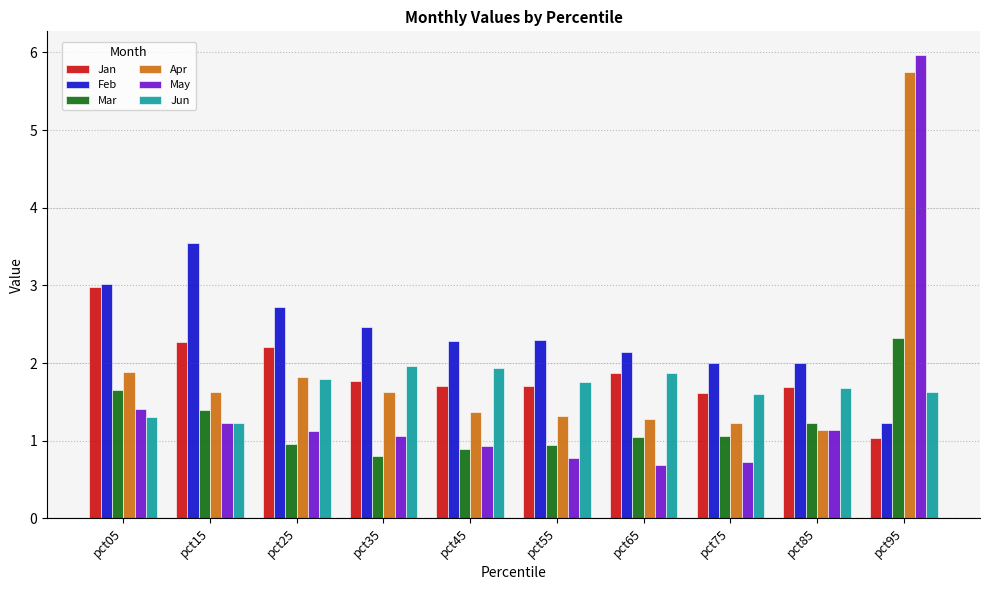

Which series has the largest total across all categories?

Feb